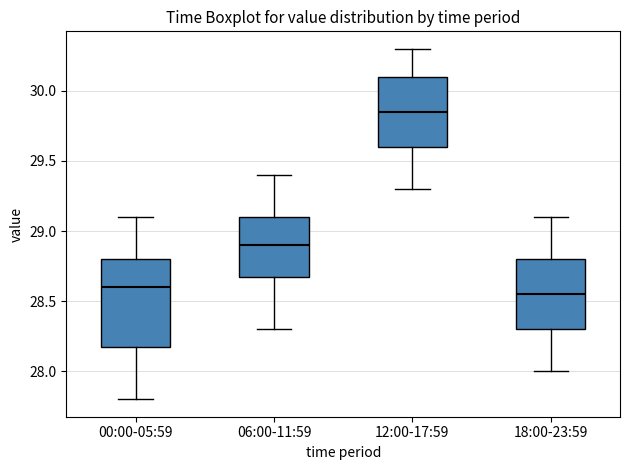

Which box has the highest median line?

12:00-17:59